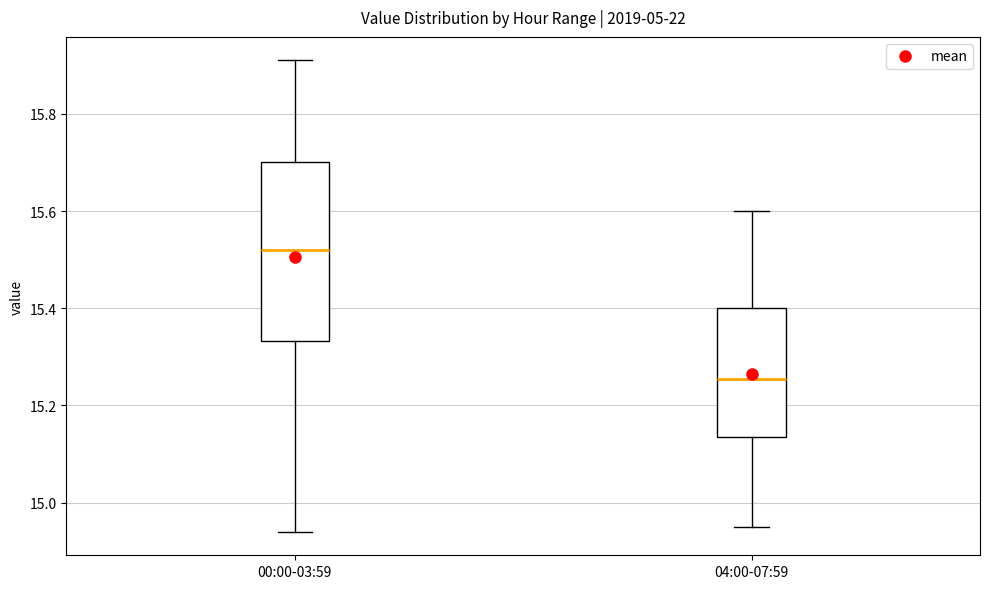

Reading left to right, read every box against the y-axis: the position of its median line, the range the box covers, and the ends of its whiskers. The values are not printed on the chart, so give them approximately, as read against the axis.

00:00-03:59: median 15.52, box 15.34 to 15.70, whiskers 14.94 to 15.92
04:00-07:59: median 15.26, box 15.14 to 15.40, whiskers 14.96 to 15.60